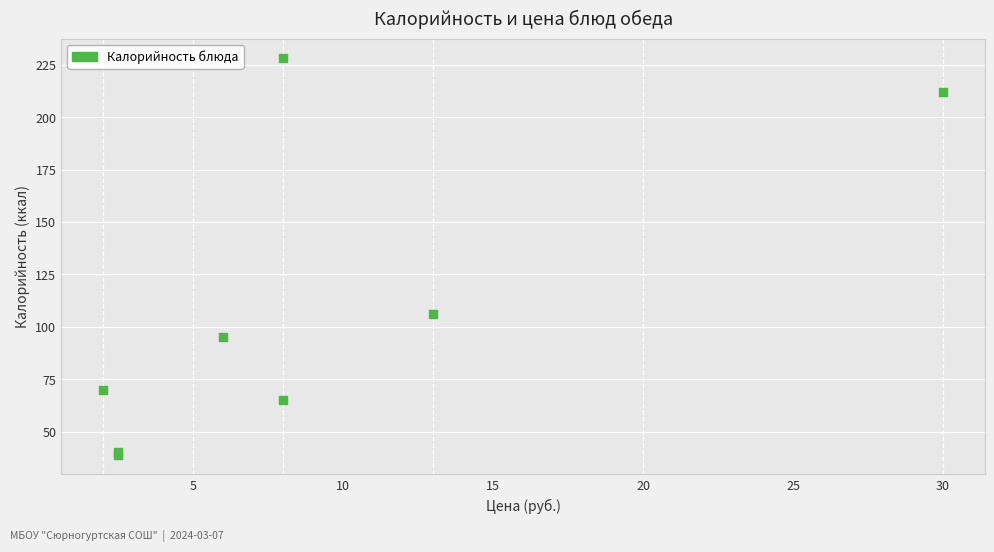

What Y value in the scatter plot is closest to 133?

106